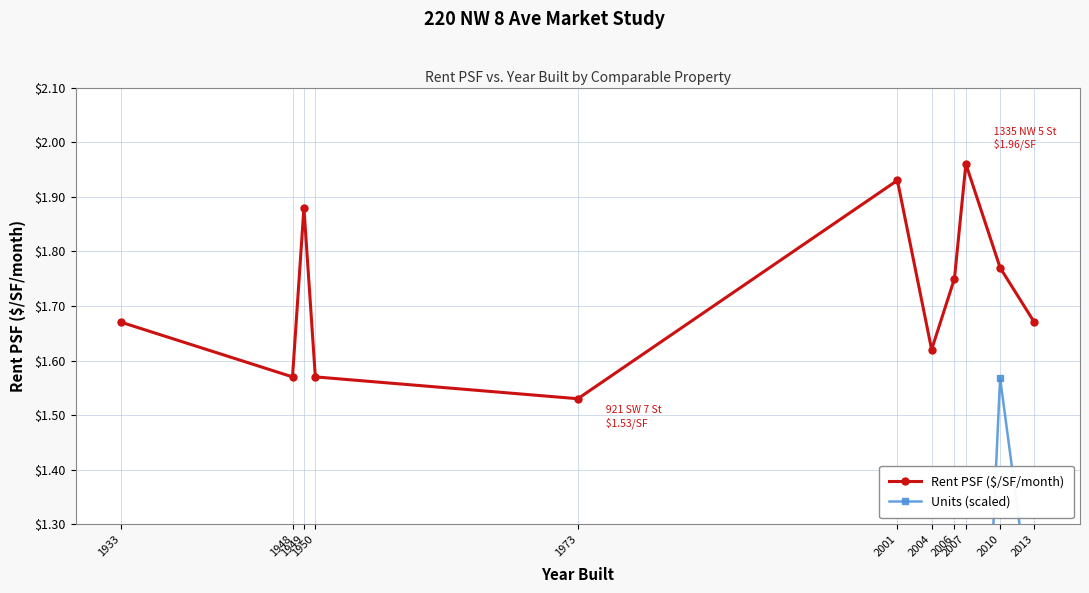

Which category has the highest value in the Rent PSF ($/SF/month) series?

2007